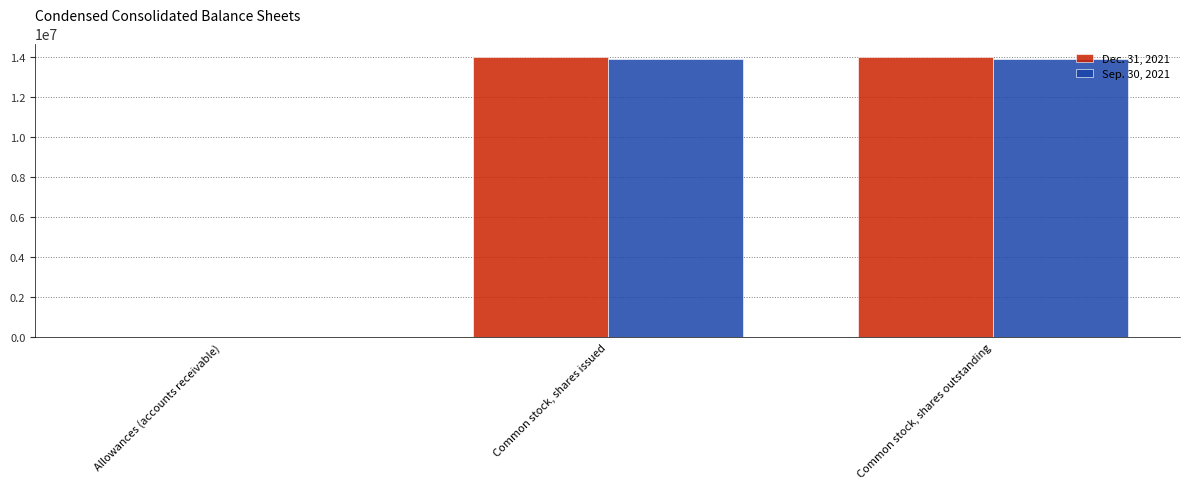

What is the greatest value displayed?

13975000